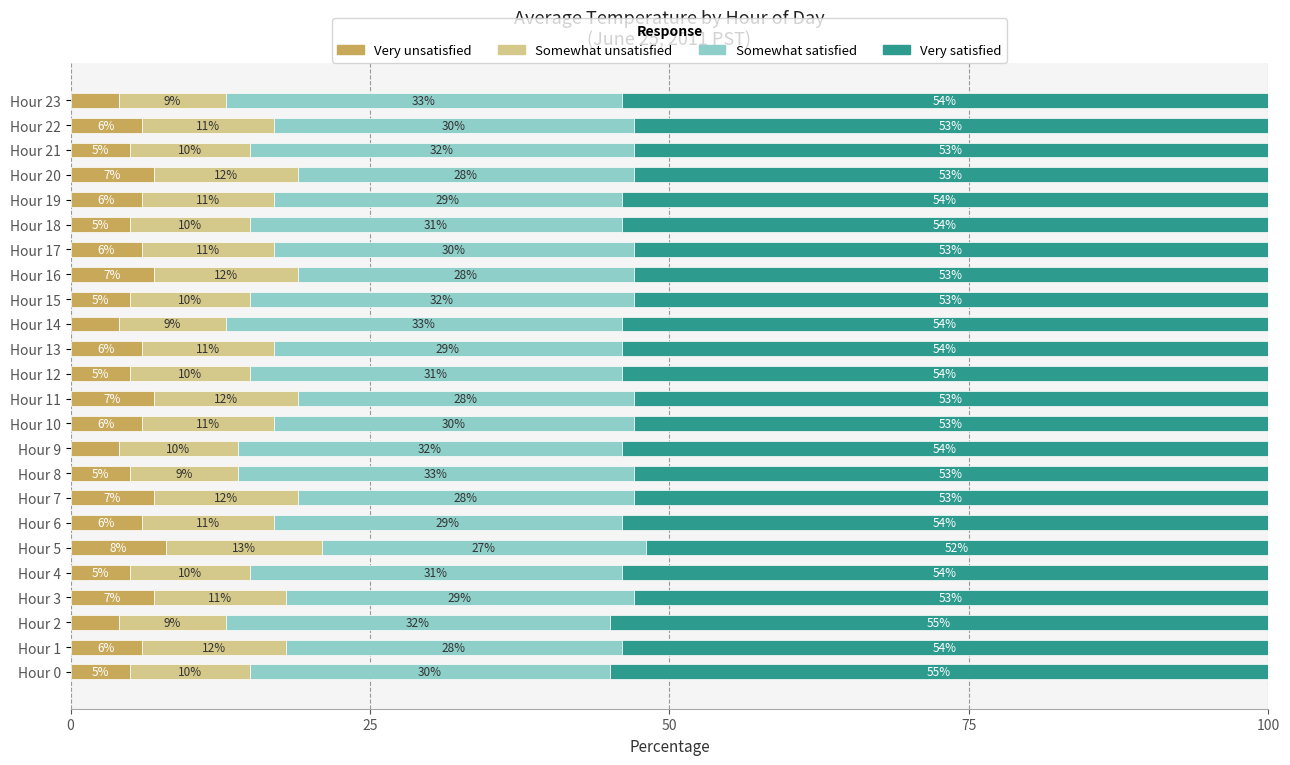

What is the highest value of the Very unsatisfied series?

8.0